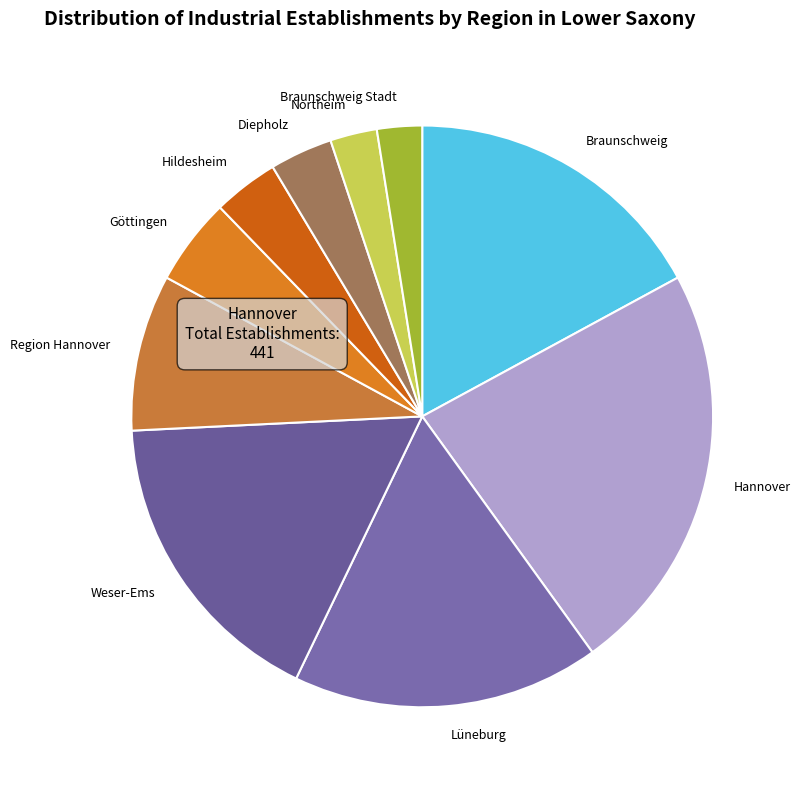

Which category has the biggest portion of the pie?

Hannover